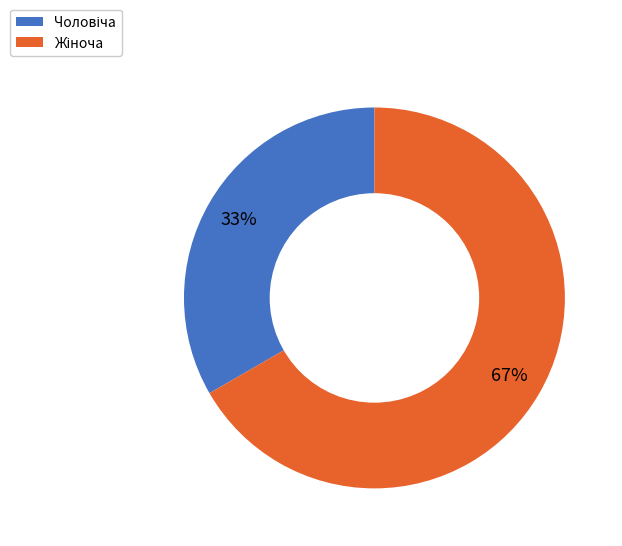

Is there a majority slice in this chart?

Yes